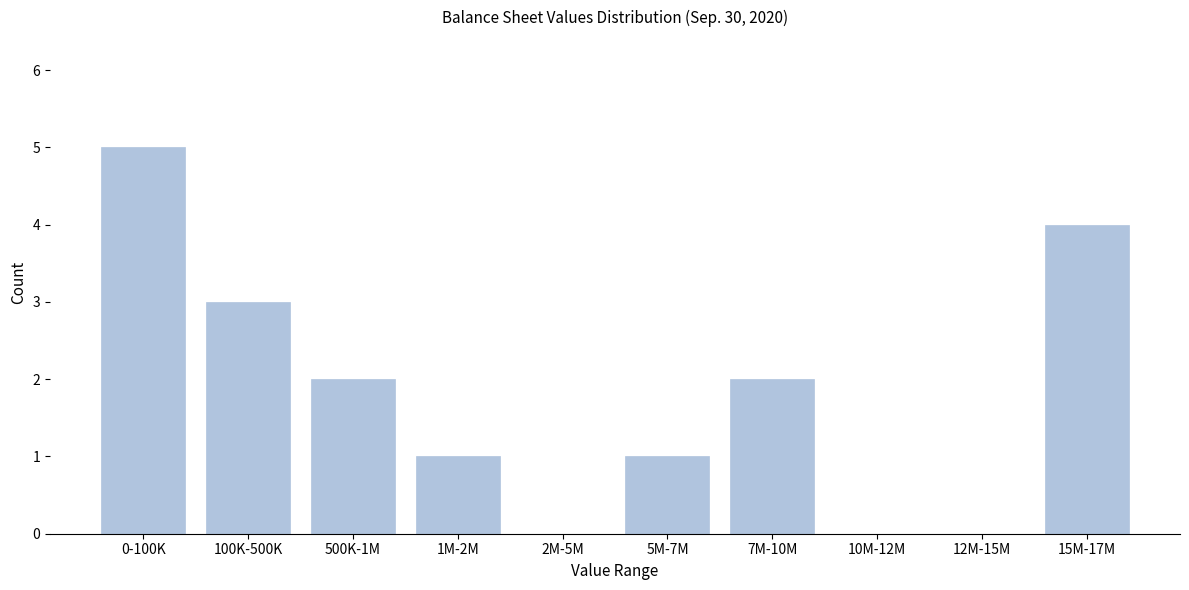

Reading right to left, transcribe all the data shown in this chart.

15M-17M=4	12M-15M=0	10M-12M=0	7M-10M=2	5M-7M=1	2M-5M=0	1M-2M=1	500K-1M=2	100K-500K=3	0-100K=5